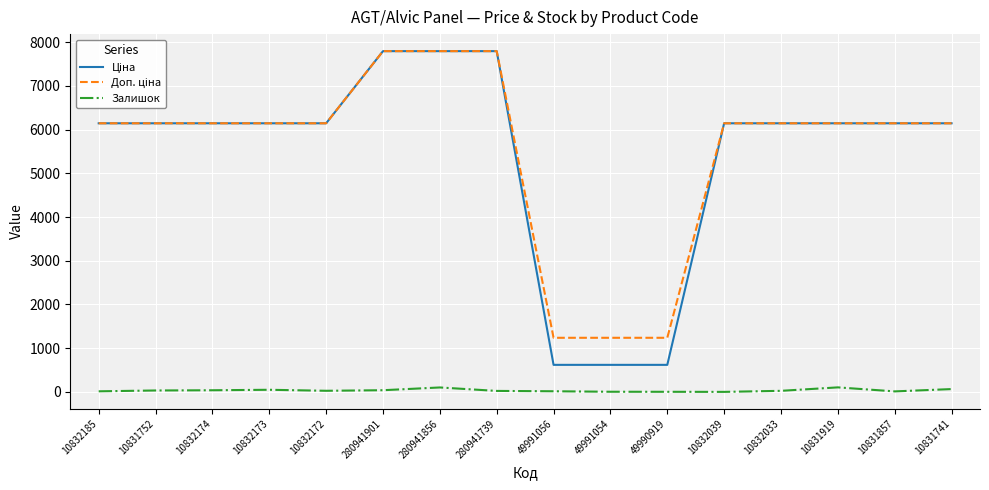

What is the minimum value shown in the chart?

1.0